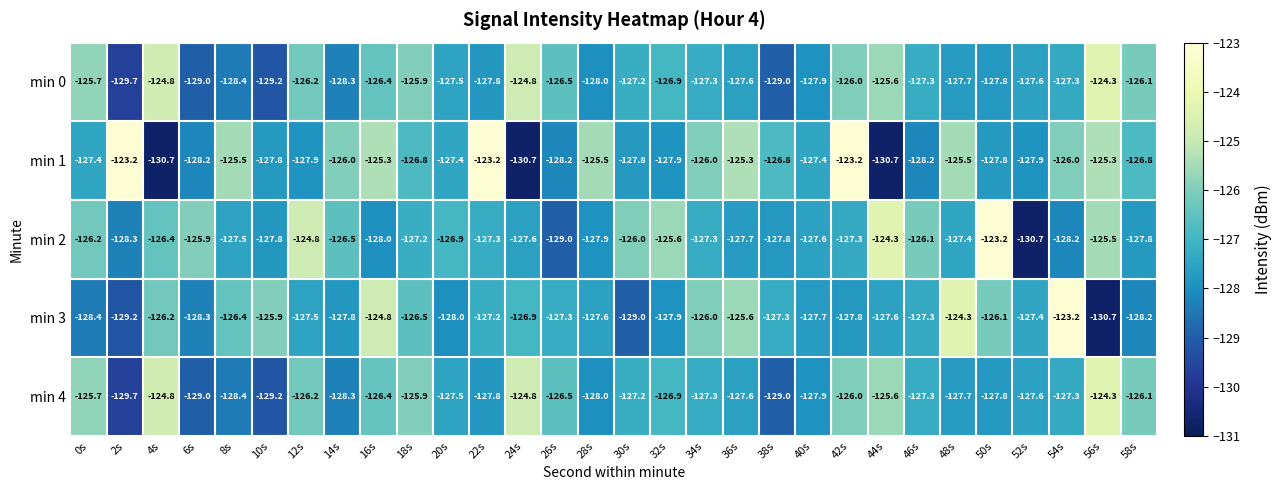

True or false: min 4 has a value of -60.0 at 46s.

False